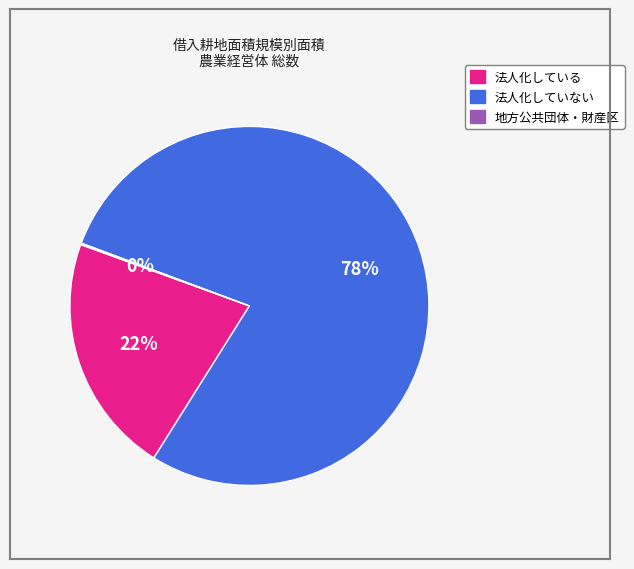

To the nearest percent, what is the average slice percentage?

33%